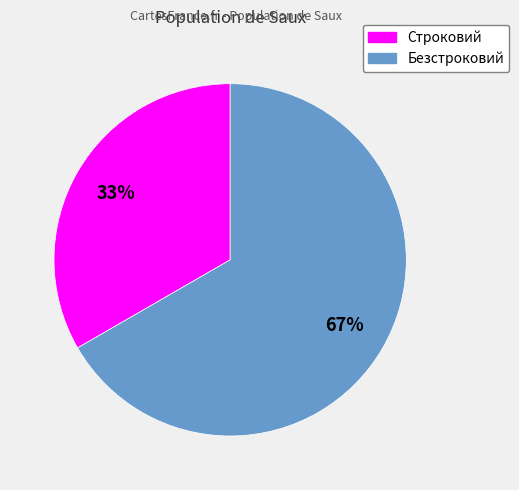

Approximately how many times larger is the value at Строковий compared to Безстроковий?

0.5